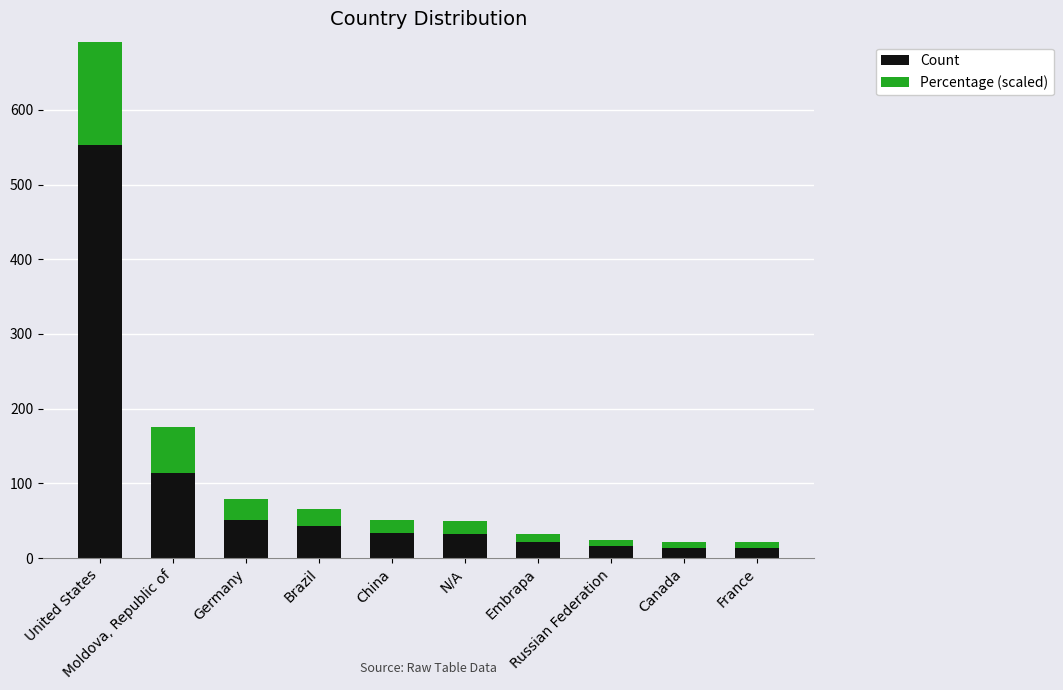

Rank the series at N/A from lowest to highest value.

Percentage (scaled), Count